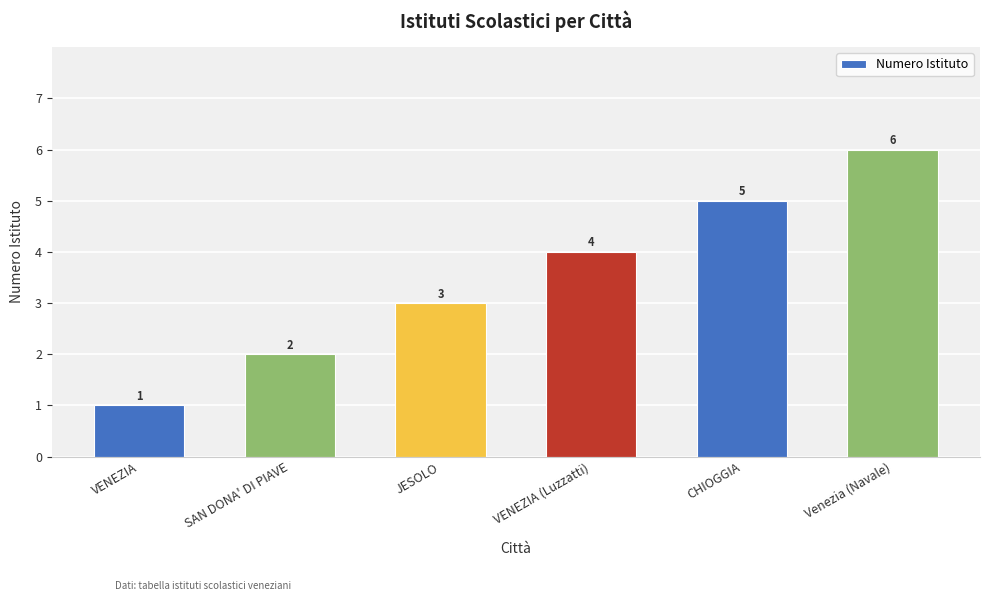

Is it true that the value at VENEZIA is 1?

True